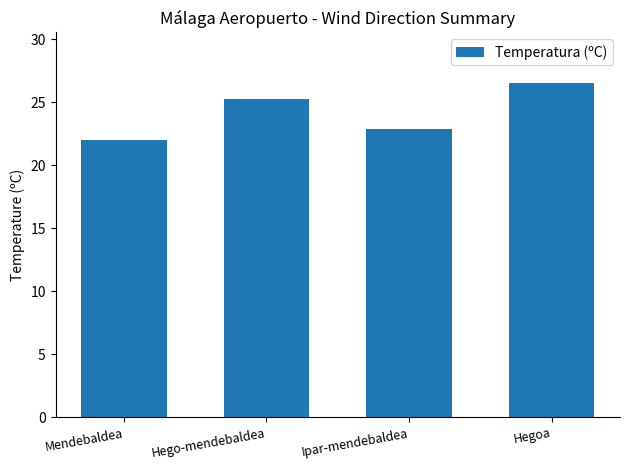

What is the maximum value shown in the chart?

26.6